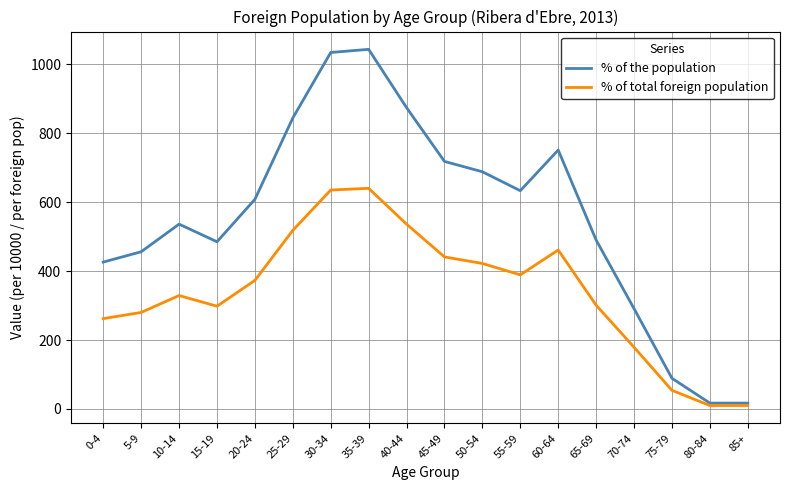

At how many categories does at least one series exceed 311?

14